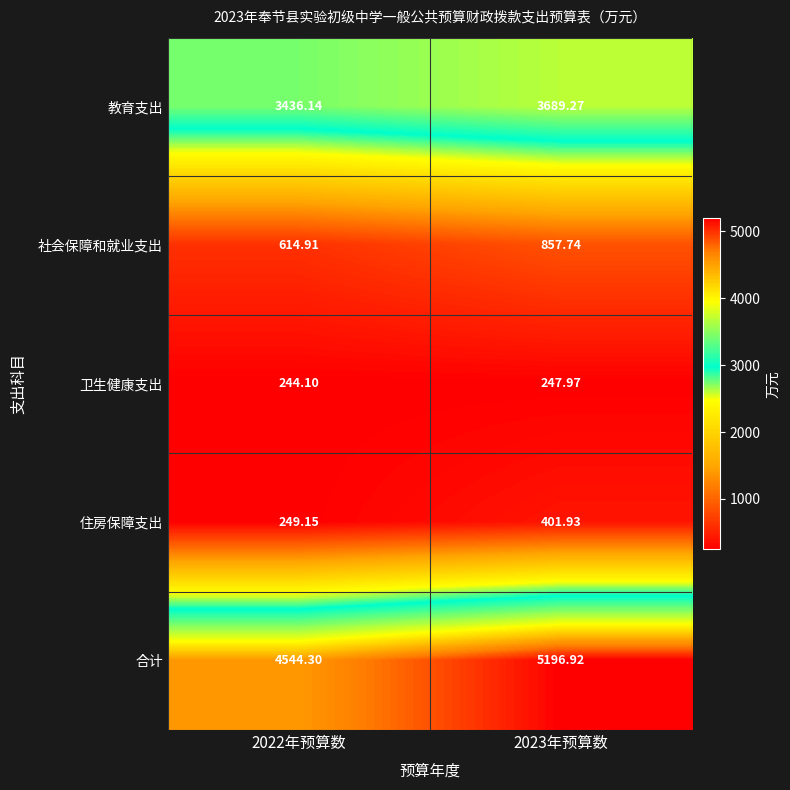

List the series in order of their peak value, lowest first.

卫生健康支出, 住房保障支出, 社会保障和就业支出, 教育支出, 合计